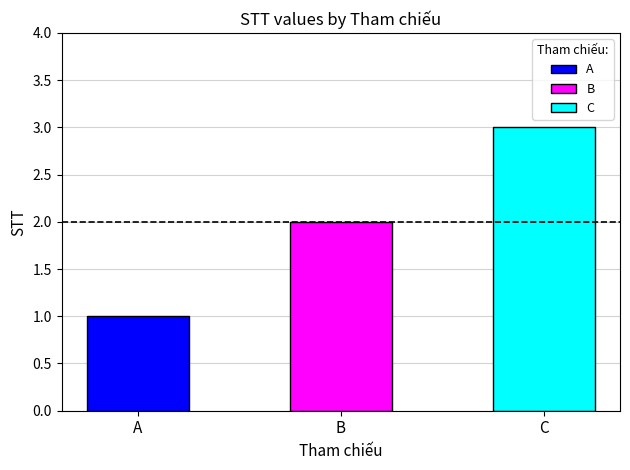

Count the values in the range 1 to 3.

3